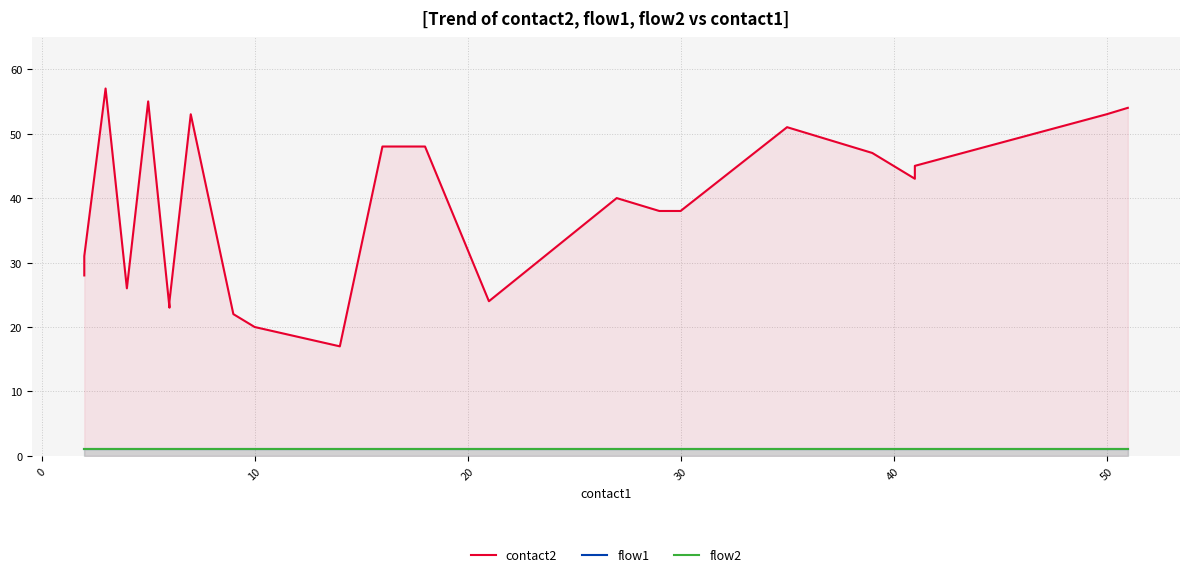

How many lines are shown in the chart?

3